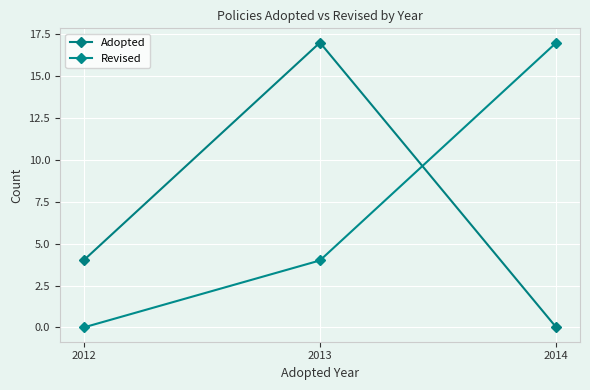

Between 2013 and 2014, which is larger?

2013